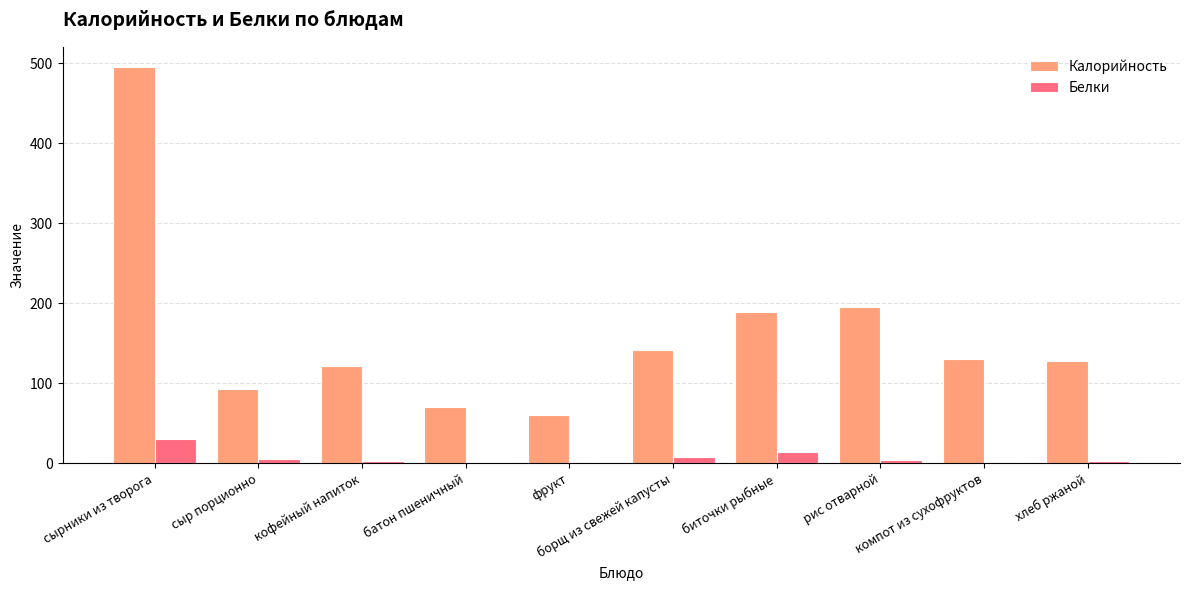

What is the greatest value displayed?

496.0